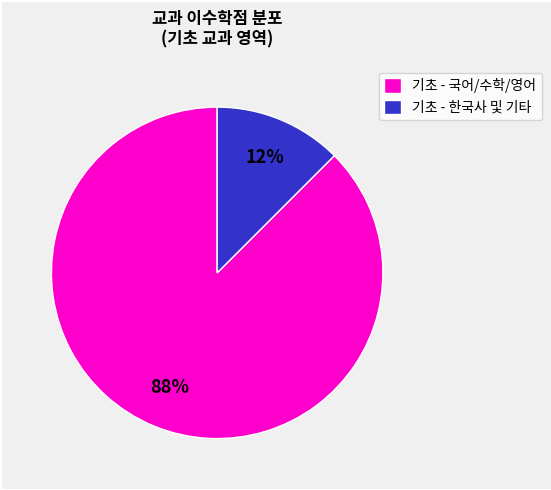

To the nearest percent, what is the combined percentage of 기초 - 한국사 및 기타 and 기초 - 국어/수학/영어?

100%